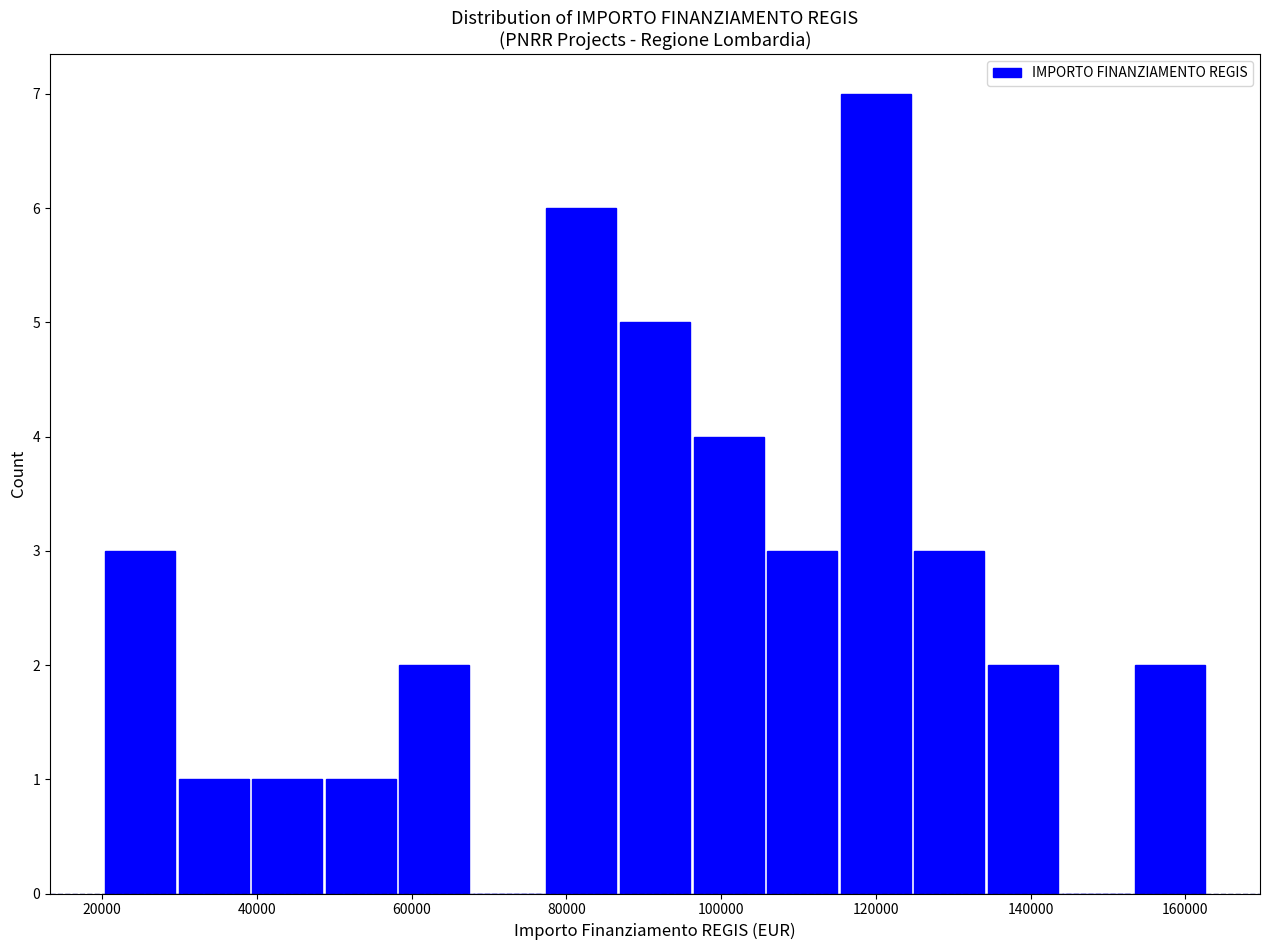

Which range on the x-axis has the tallest bar?

116000 to 124000